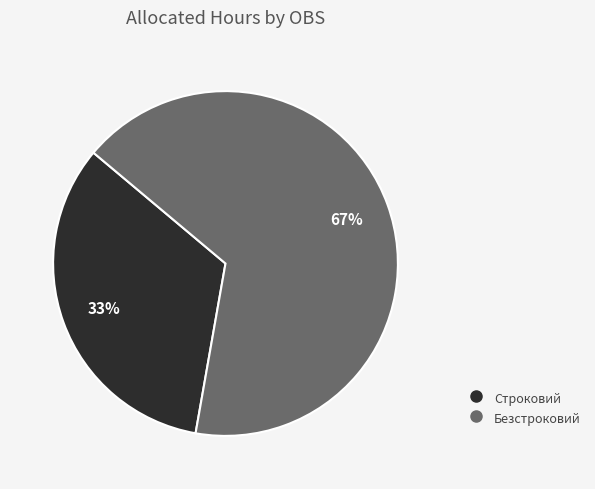

Which slice is the largest?

Безстроковий